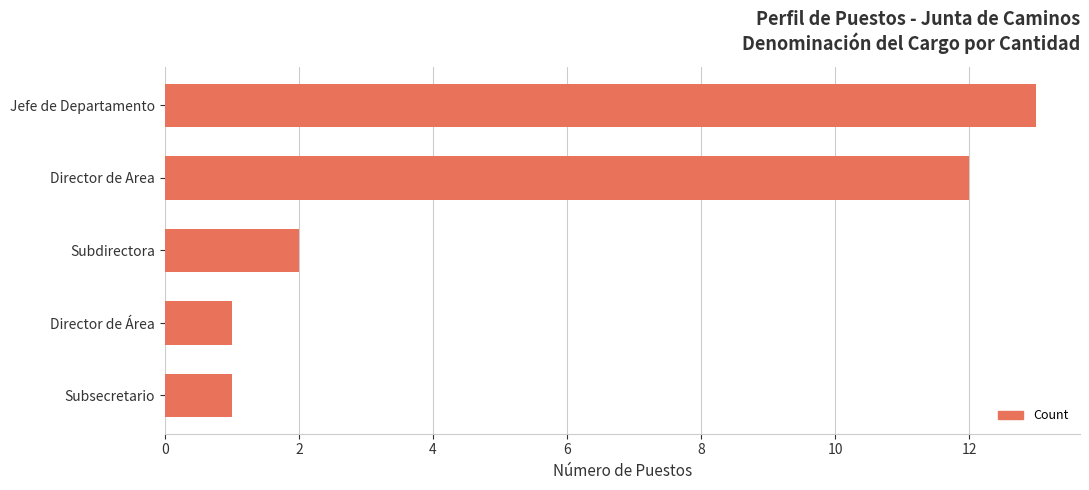

How many data points are less than 2?

2